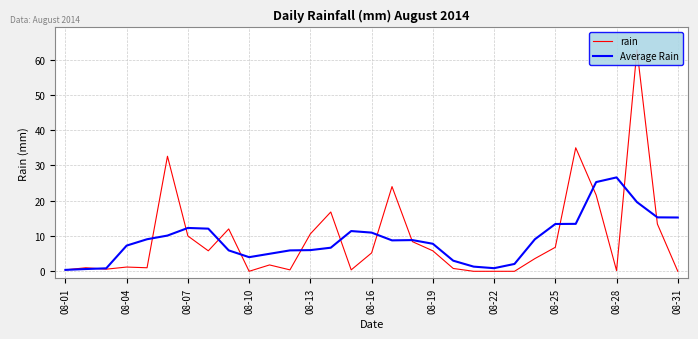

True or false: Average Rain has a value of 3.1 at 08-31.

False